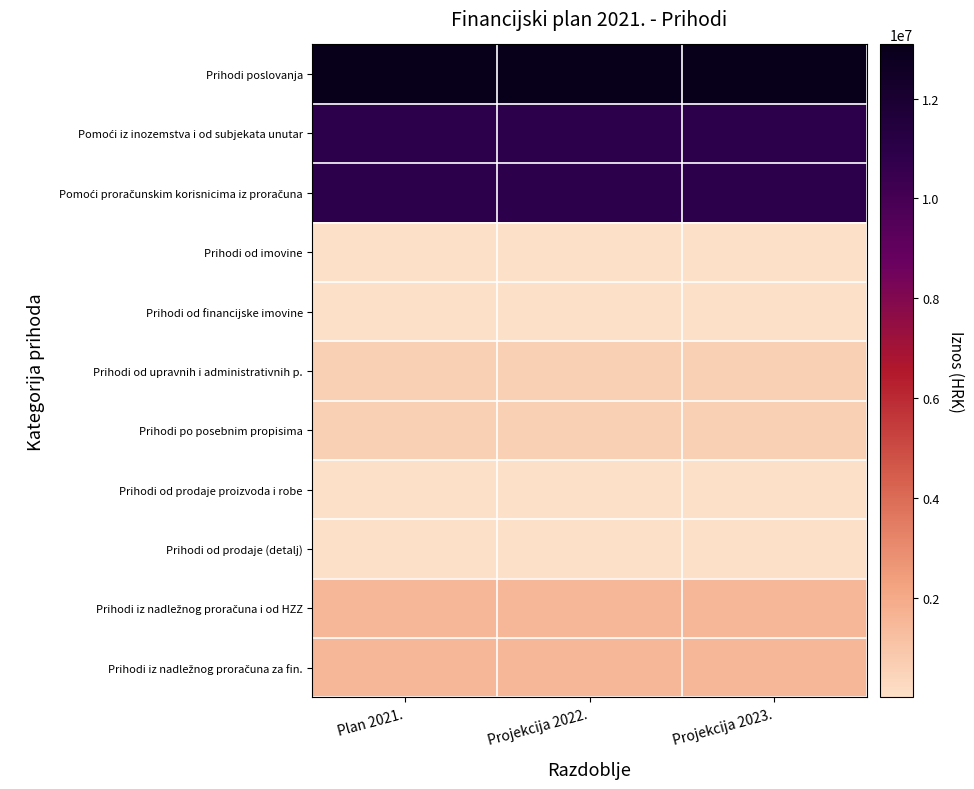

Which has a higher value, Projekcija 2022. or Plan 2021.?

Projekcija 2022.